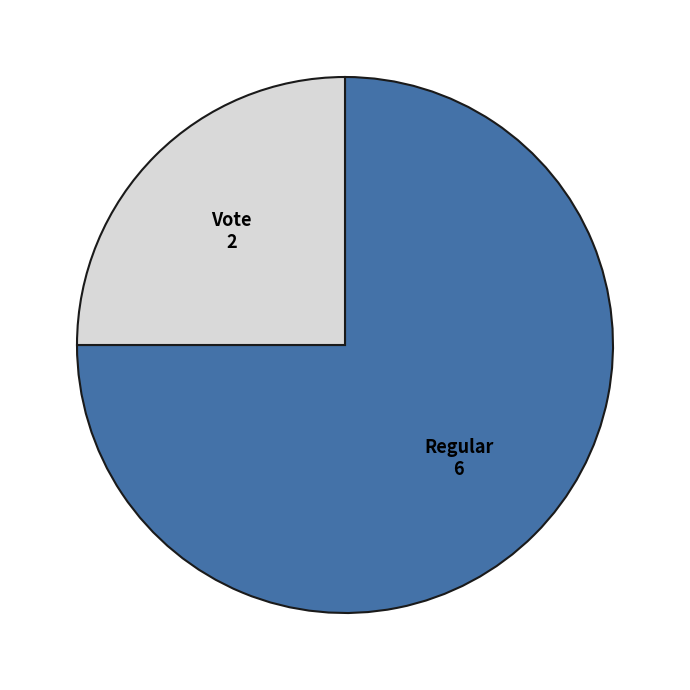

Is the sum of Regular and Vote greater than half?

Yes